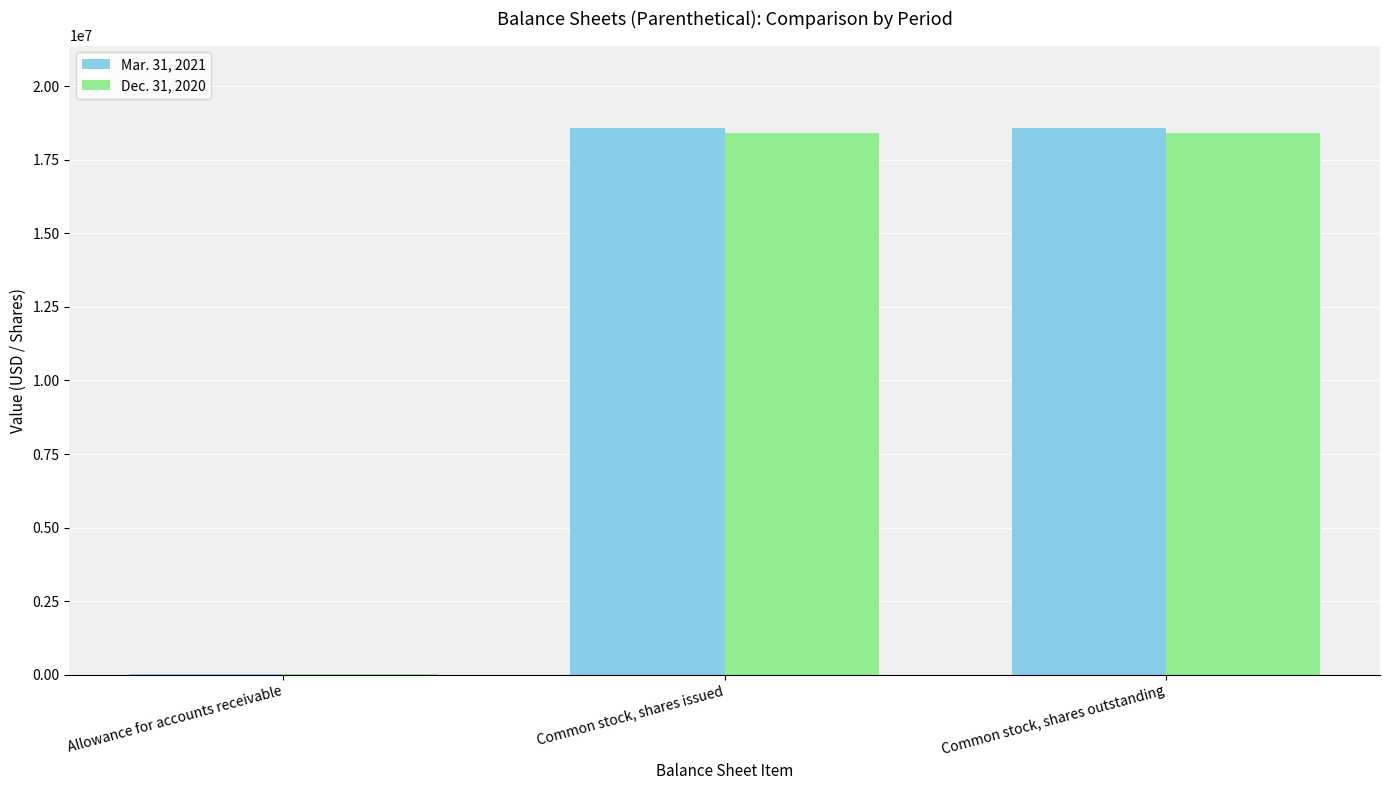

What is the average value of the Mar. 31, 2021 series?

12410163